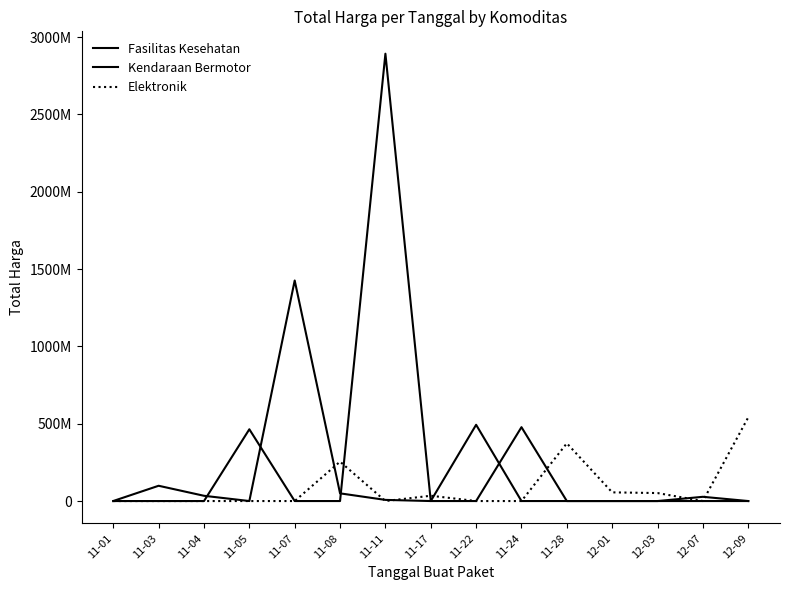

What position from the left is 12-07?

14